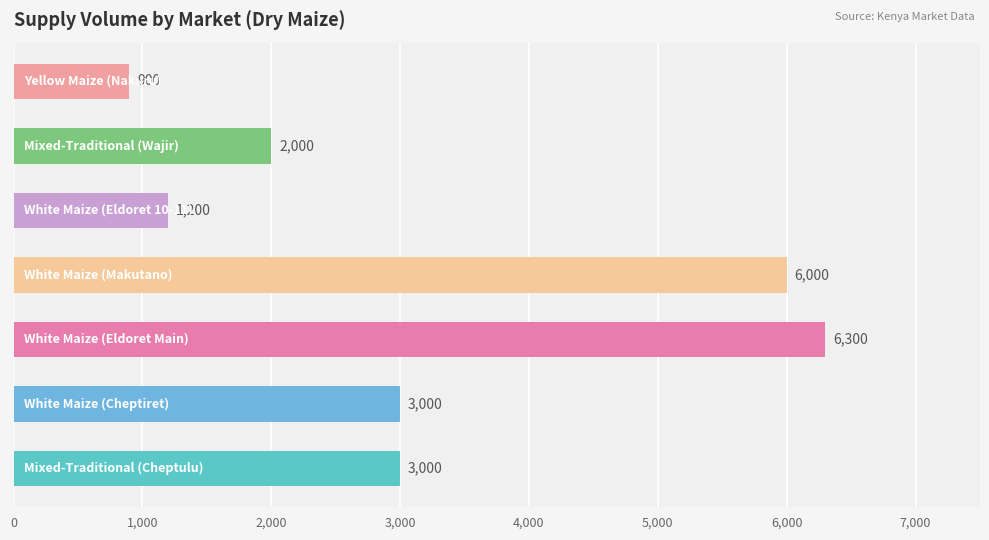

What is the minimum value shown in the chart?

900